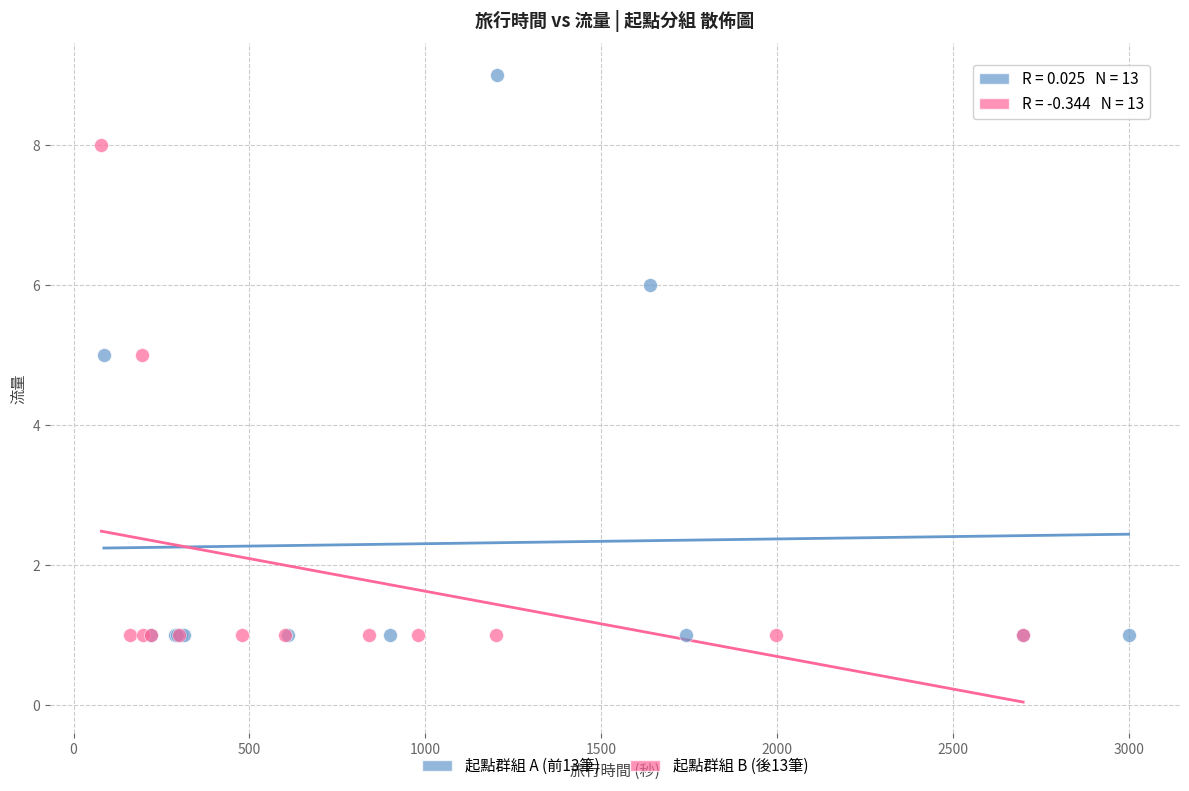

Which series has the largest Y range (max minus min)?

起點群組 A (前13筆)